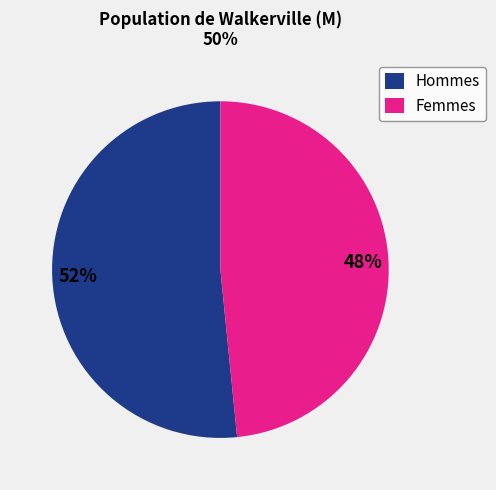

Is it true that Hommes is 52% of the pie?

True